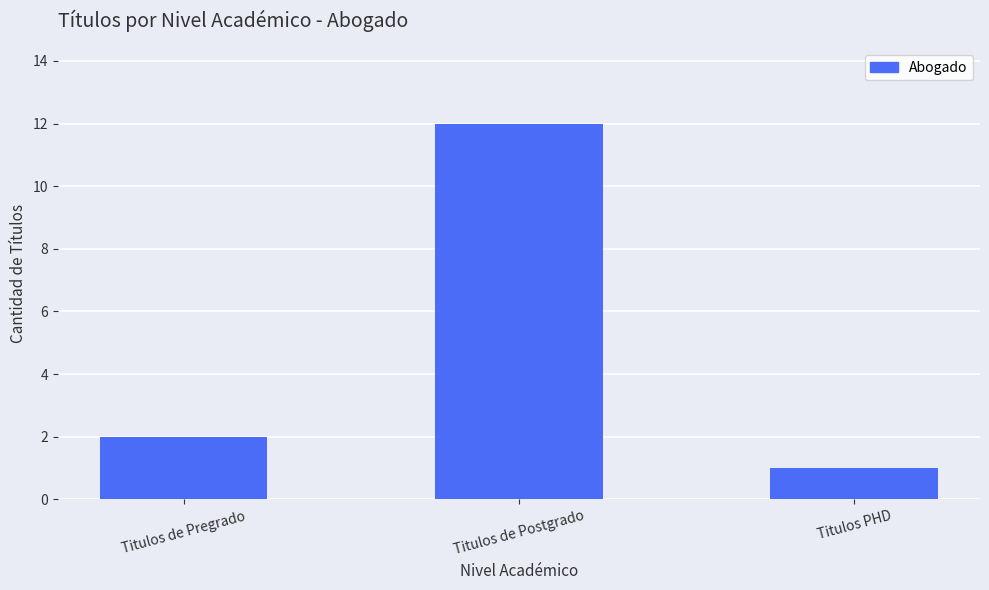

What is the change in value from Titulos de Postgrado to Titulos PHD?

-11